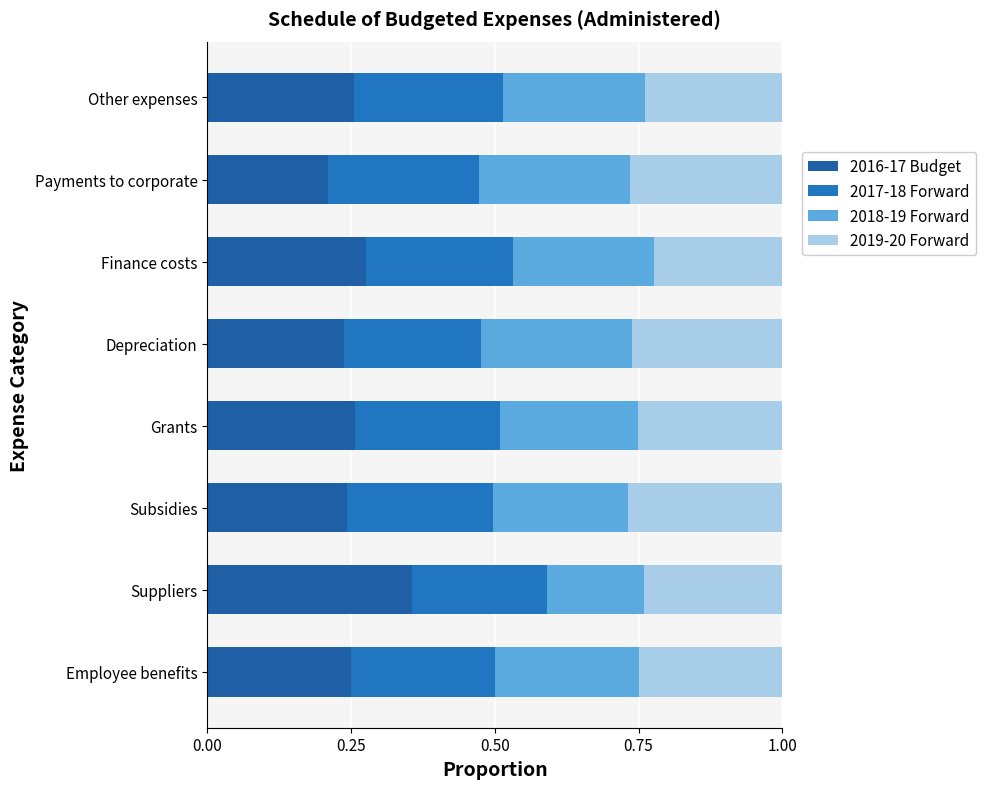

At how many categories does at least one series exceed 0?

8